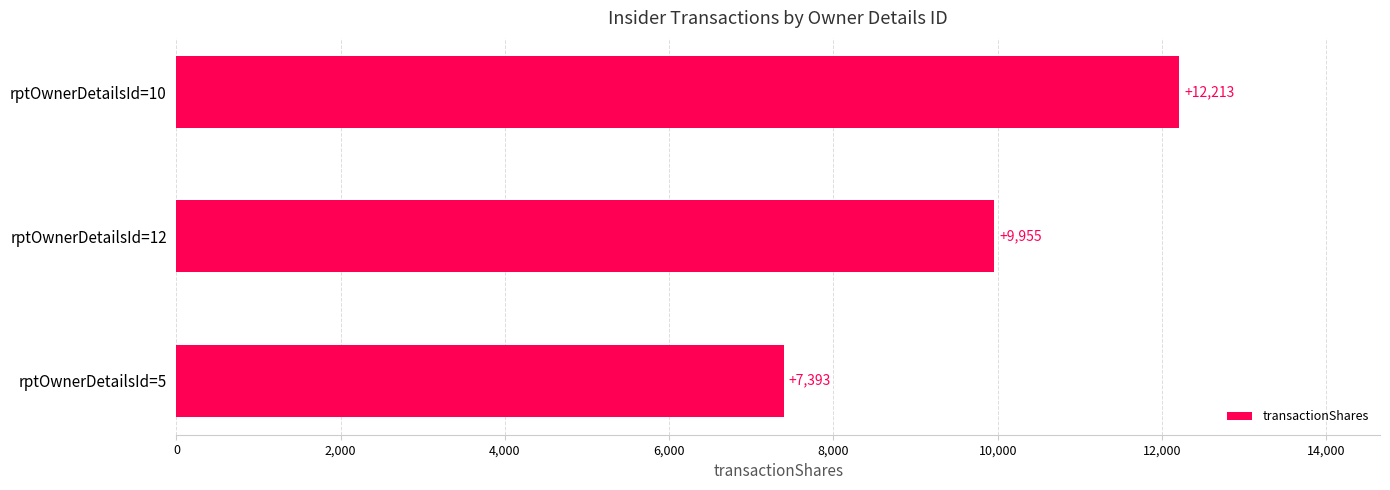

Count the values in the range 7393 to 12213.

3